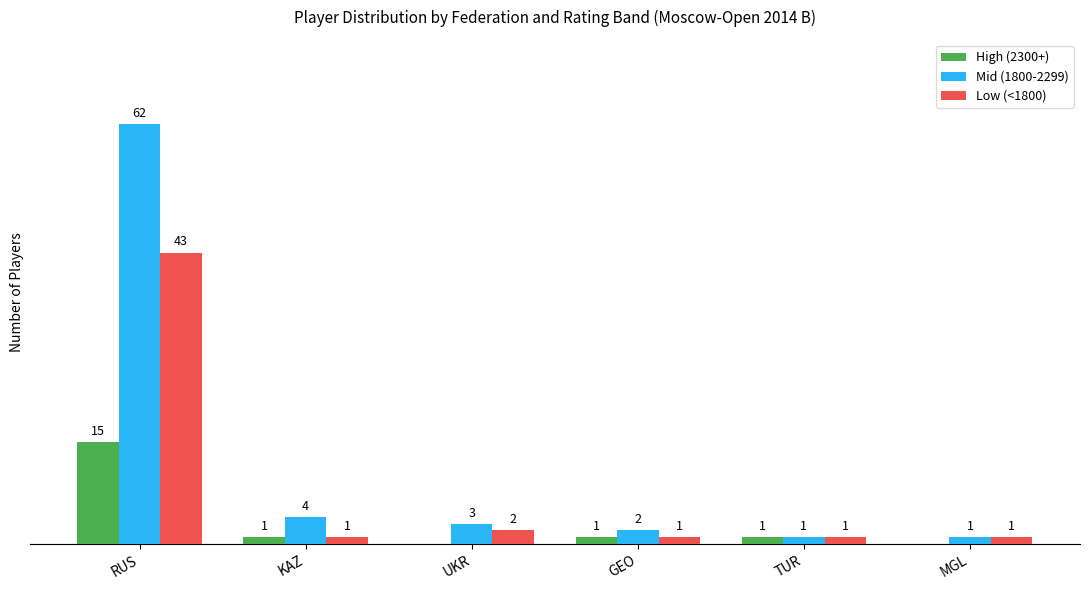

Which series changed the most between UKR and MGL?

Mid (1800-2299)